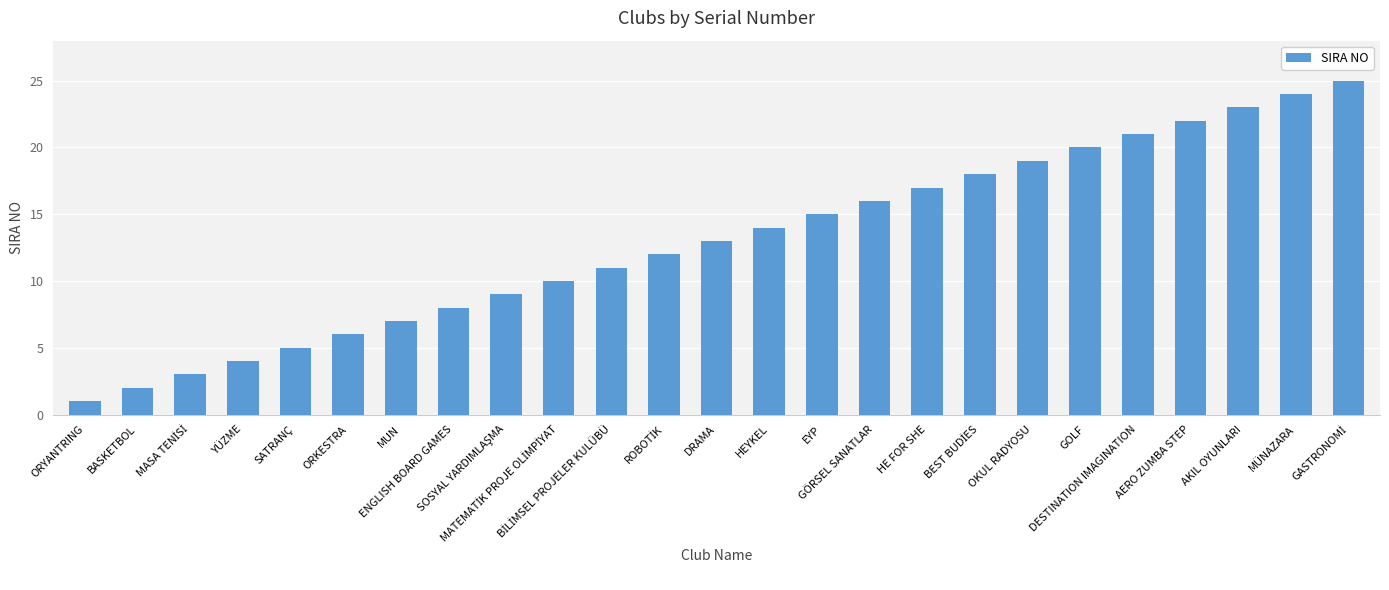

What is the sum of all values?

325